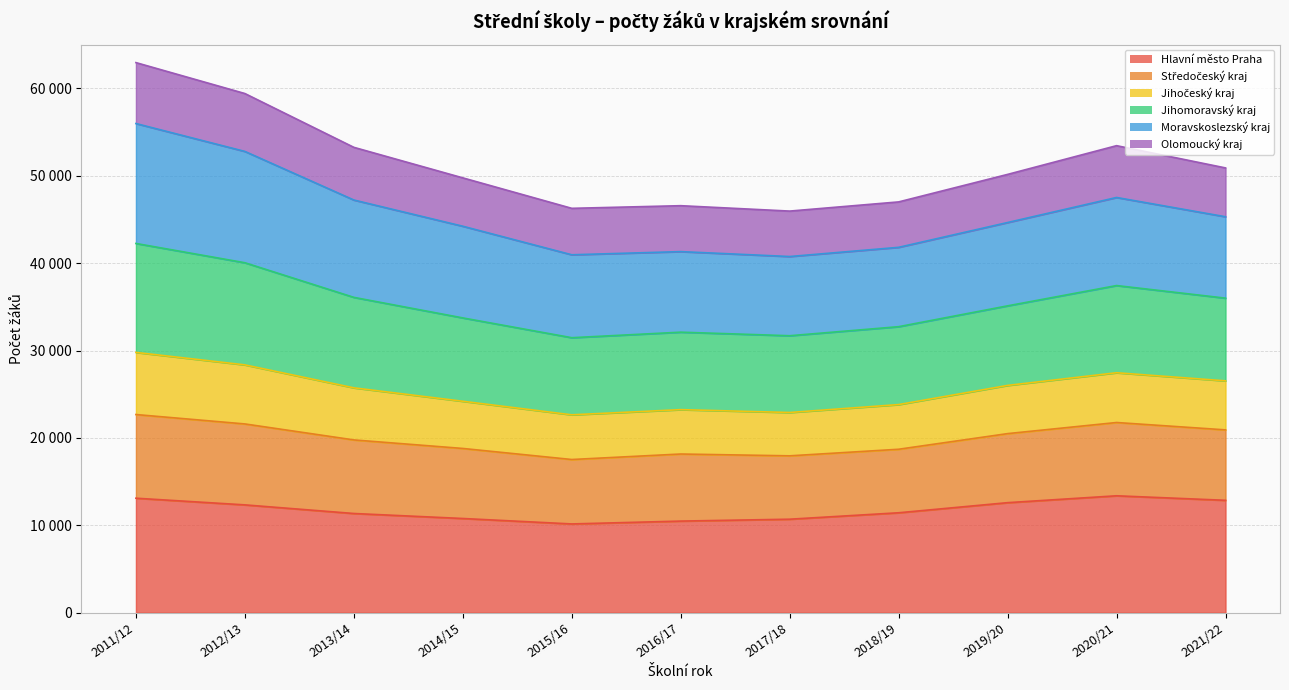

At which category is the sum across all series the highest?

2011/12